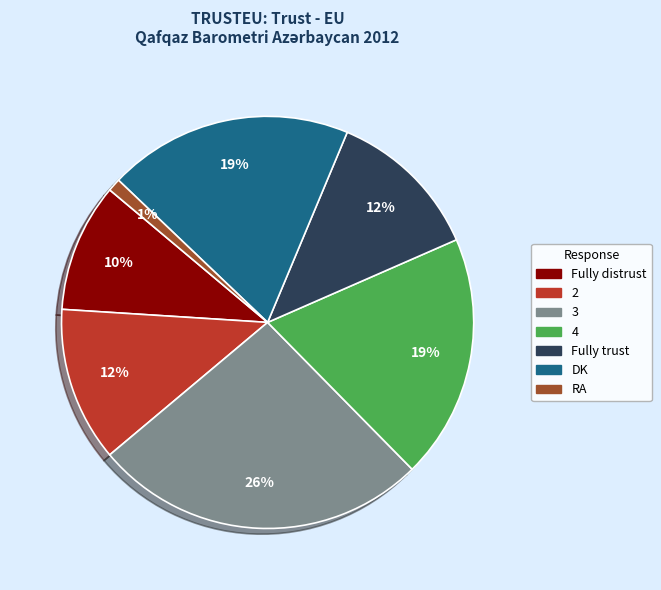

To the nearest percent, what is the difference between the largest and smallest slice percentages?

25%